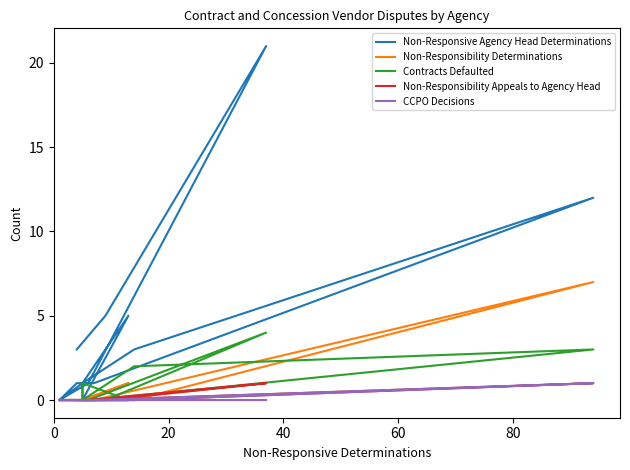

True or false: Non-Responsibility Determinations has a value of 0 at 10.

False